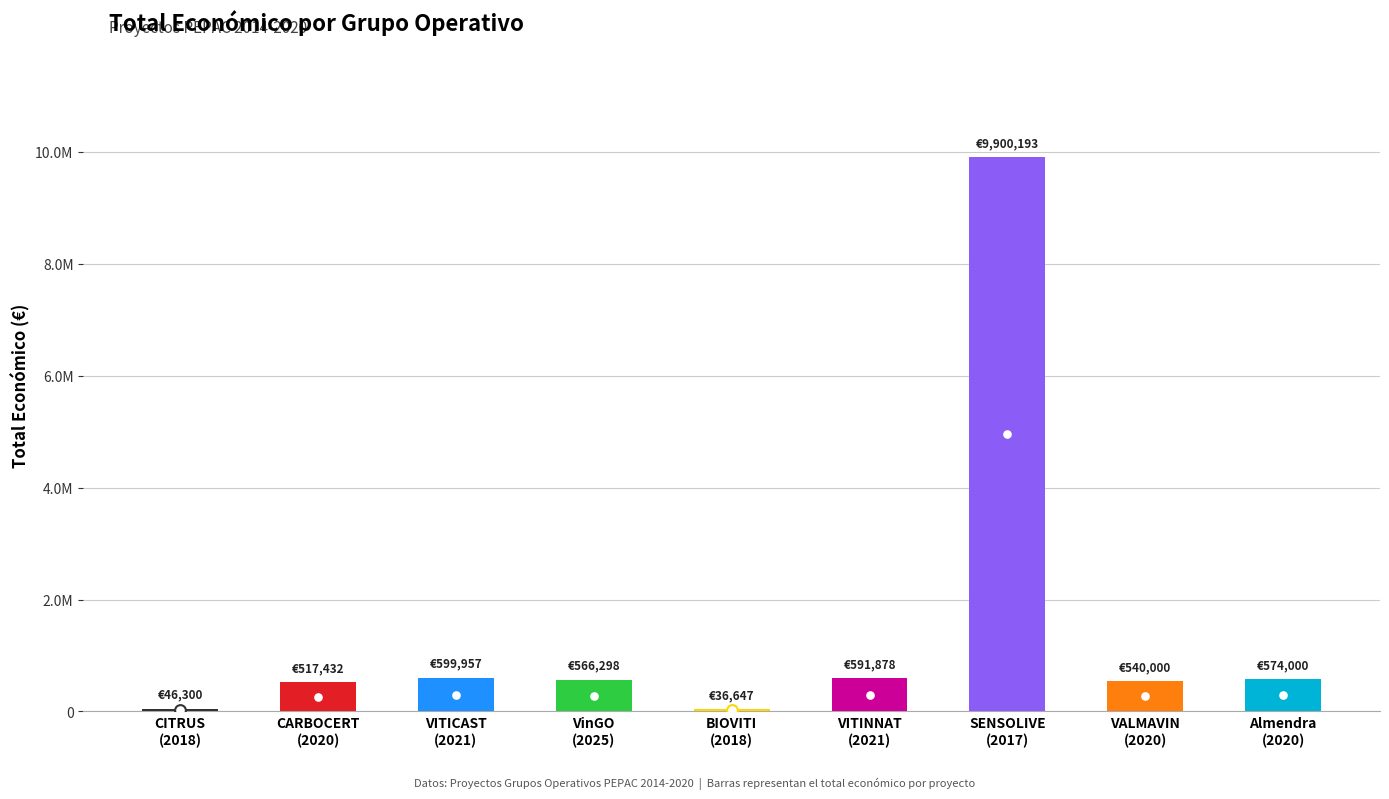

Approximately how many times larger is the value at Almendra
(2020) compared to VinGO
(2025)?

1.0